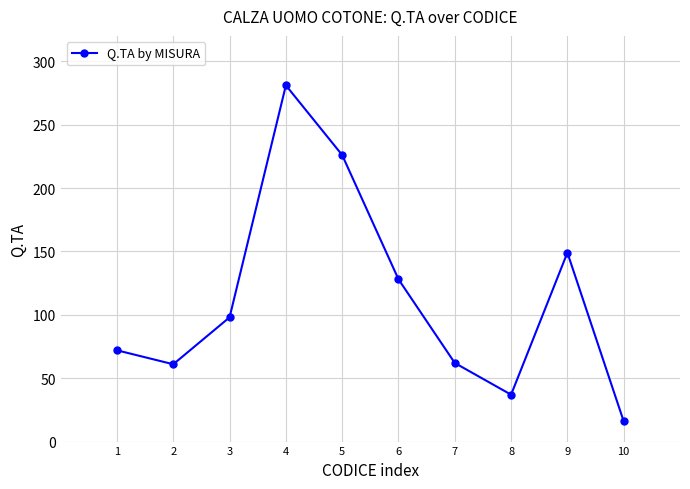

What is the change in value from 3 to 6?

+30